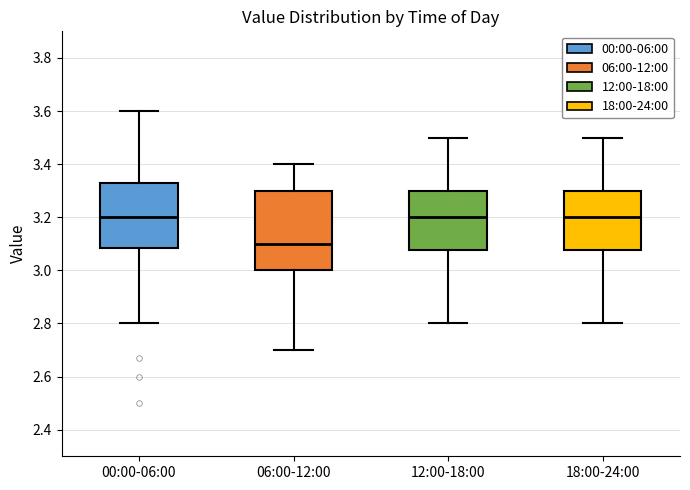

Reading left to right, transcribe this box plot: for each box, give where its median line is, the range the box spans, and where its two whiskers end, as read against the y-axis. The values are not printed on the chart, so give them approximately, as read against the axis.

00:00-06:00: median 3.20, box 3.08 to 3.34, whiskers 2.80 to 3.60
06:00-12:00: median 3.10, box 3.00 to 3.30, whiskers 2.70 to 3.40
12:00-18:00: median 3.20, box 3.08 to 3.30, whiskers 2.80 to 3.50
18:00-24:00: median 3.20, box 3.08 to 3.30, whiskers 2.80 to 3.50